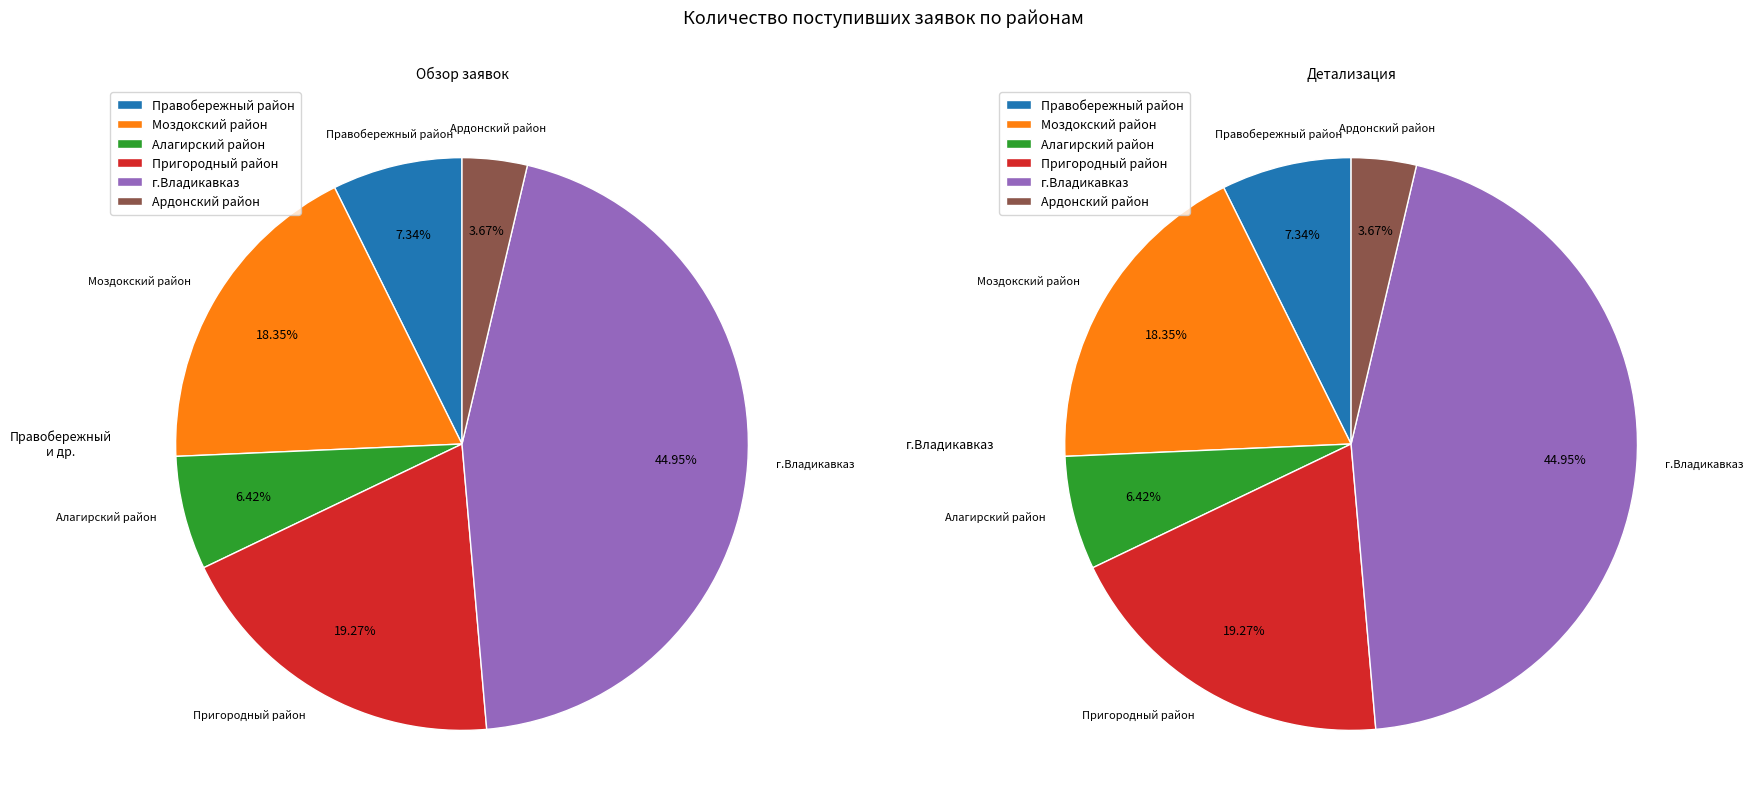

Count the number of slices in the pie.

6